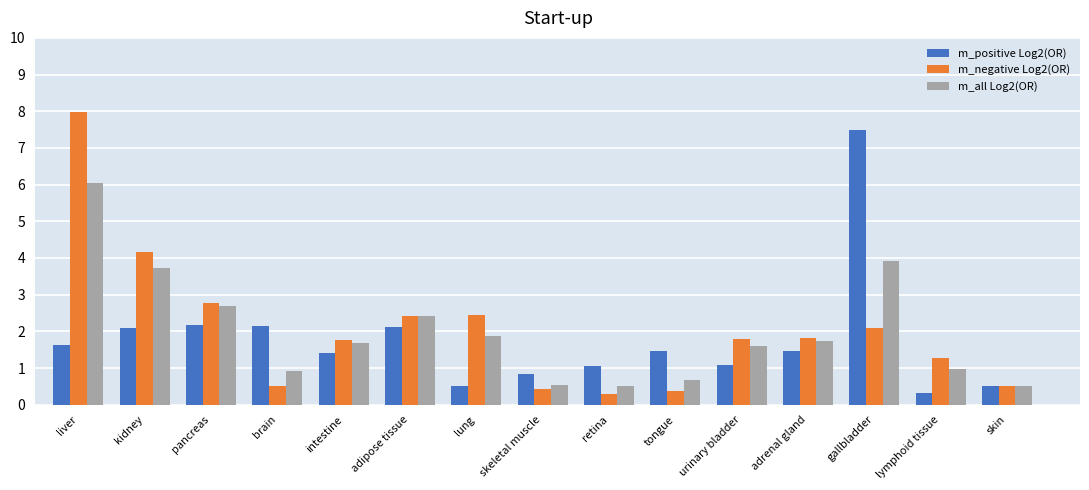

What is the difference between the maximum and minimum values in the m_all Log2(OR) series?

5.5